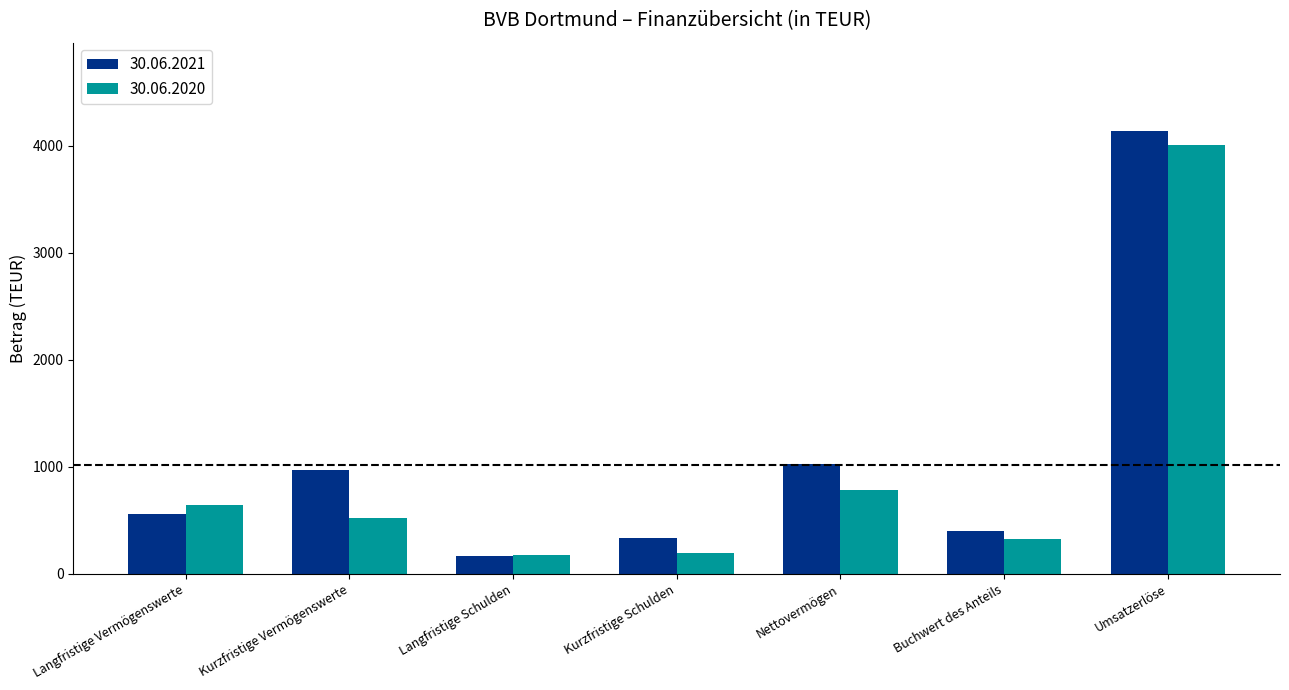

What value does the 30.06.2020 series have at Nettovermögen?

786